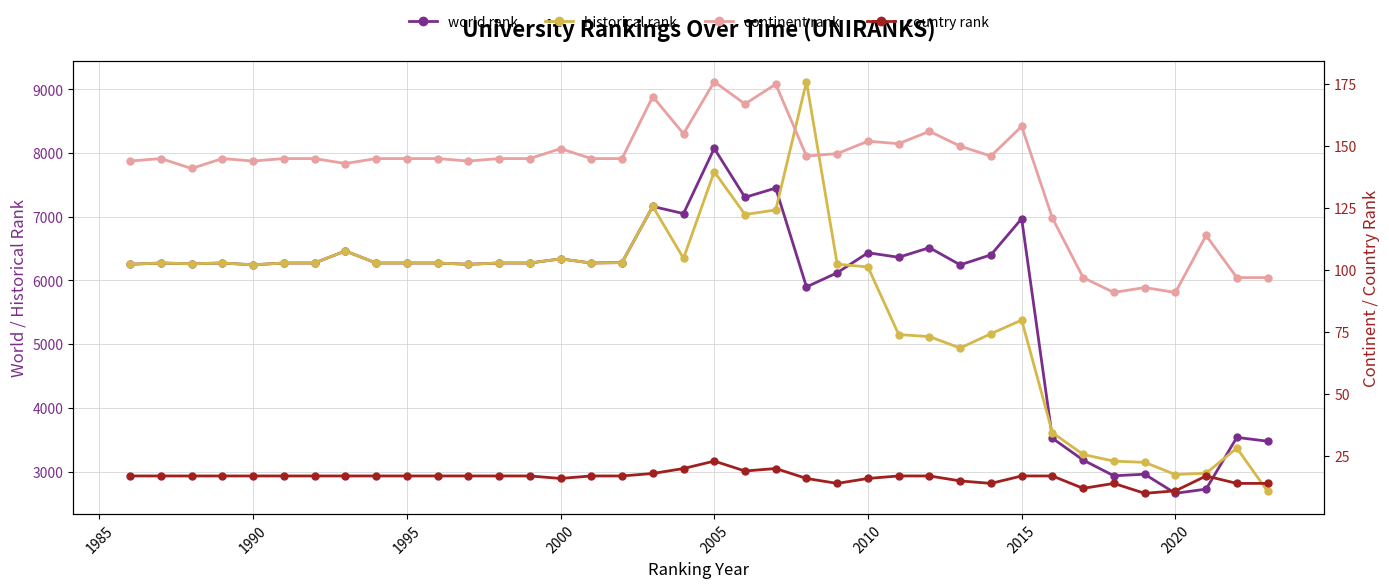

What are all the series names shown in the legend?

world rank, historical rank, continent rank, country rank